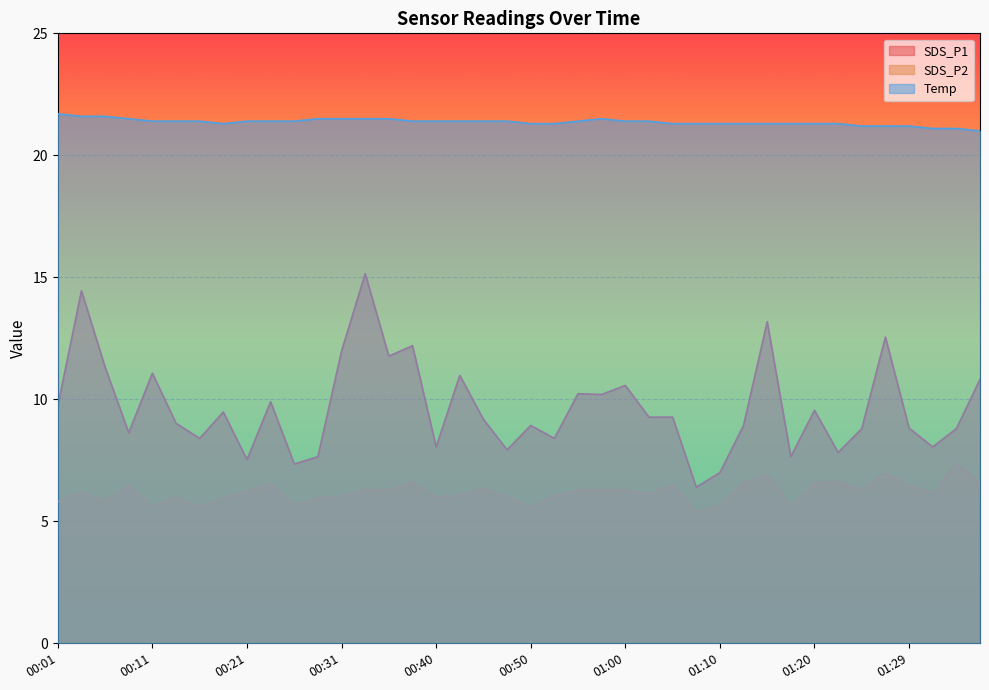

Is the value of SDS_P2 at 01:12 greater than the value of Temp at 00:21?

No